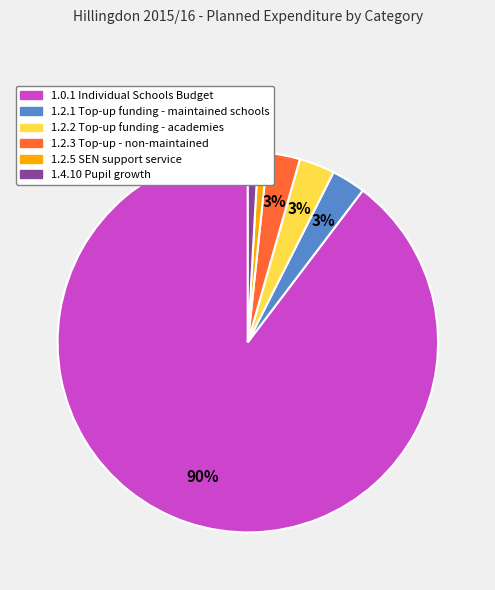

Is there any slice that represents more than half of the pie?

Yes